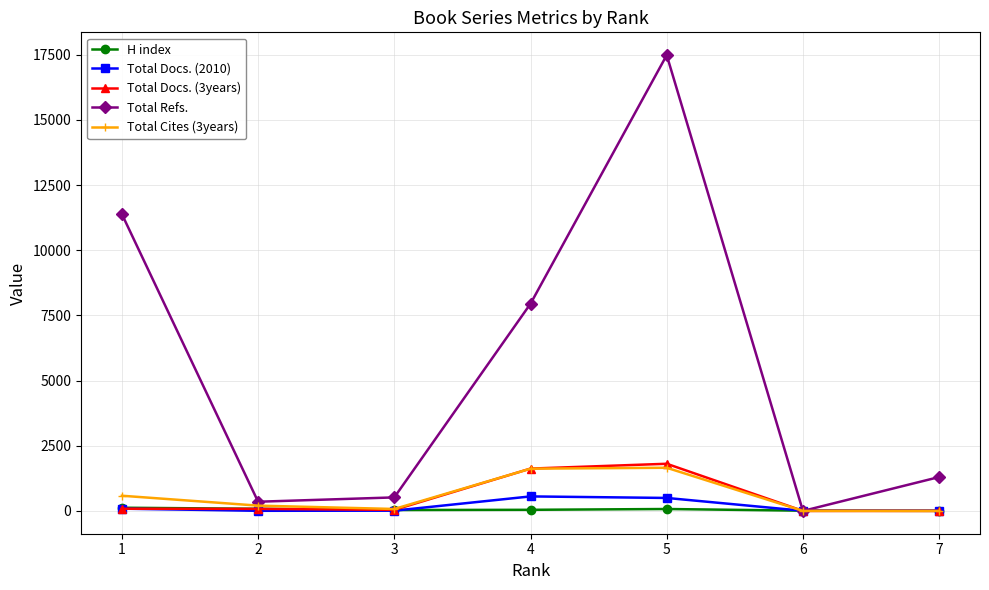

Which series has the largest range (max minus min)?

Total Refs.